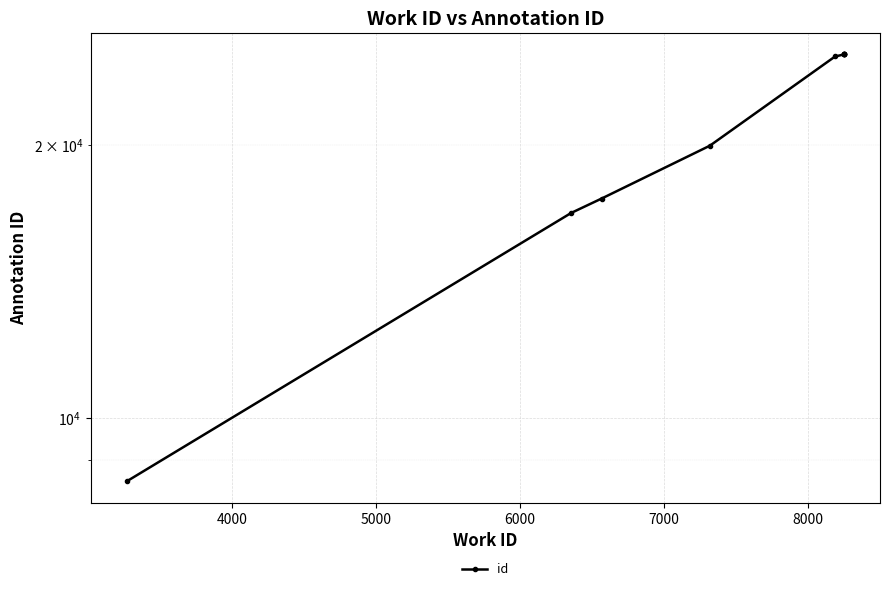

What is the greatest value displayed?

25137